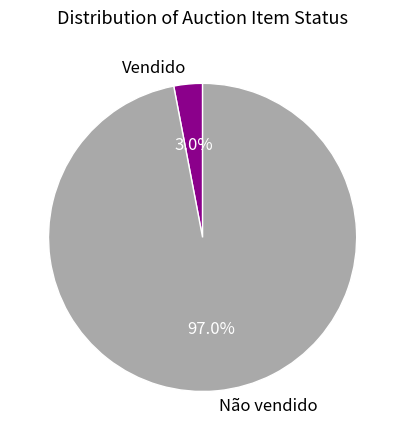

How many segments does this pie chart have?

2